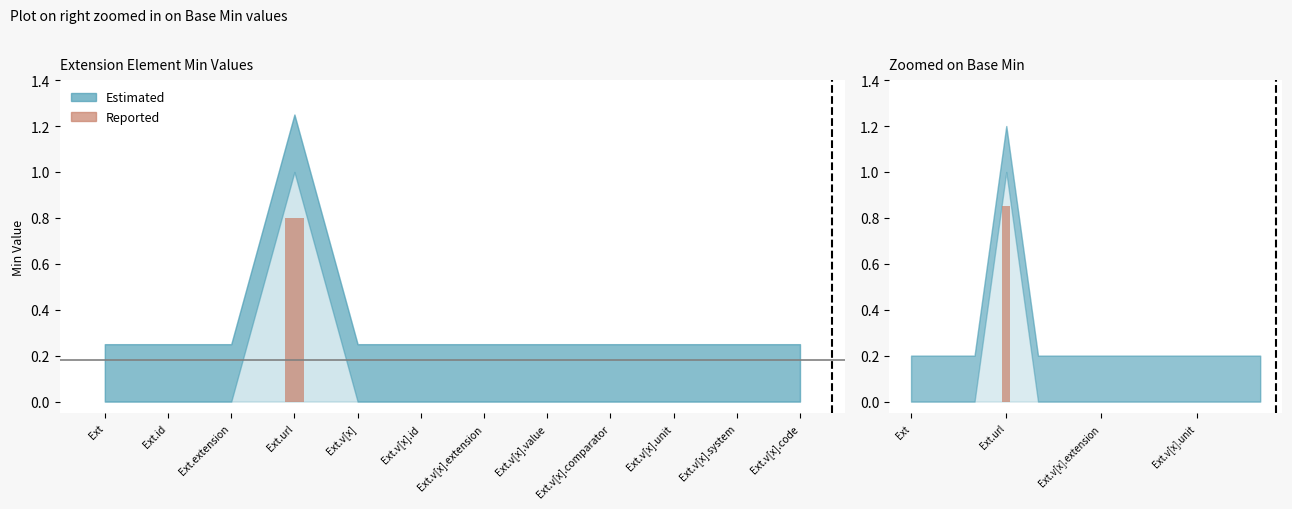

Rank the categories by value from lowest to highest.

Ext, Ext.id, Ext.extension, Ext.v[x], Ext.v[x].id, Ext.v[x].extension, Ext.v[x].value, Ext.v[x].comparator, Ext.v[x].unit, Ext.v[x].system, Ext.v[x].code, Ext.url